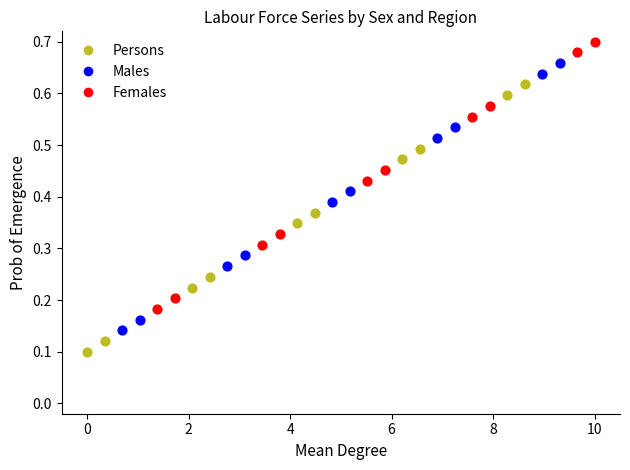

Which series contains the lowest Y value?

Persons